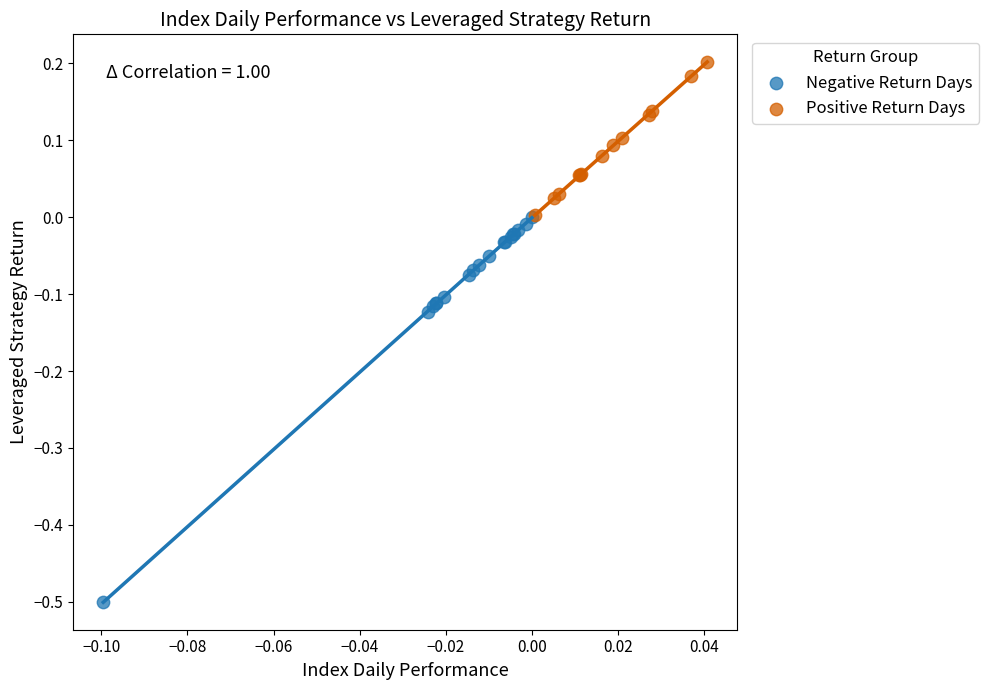

What are all the series names shown in the legend?

Negative Return Days, Positive Return Days